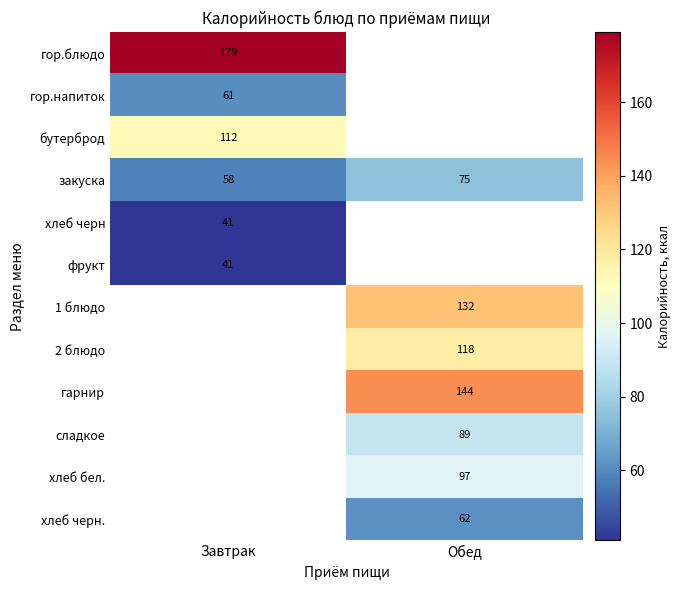

Where is закуска nearest to the value 66?

Завтрак